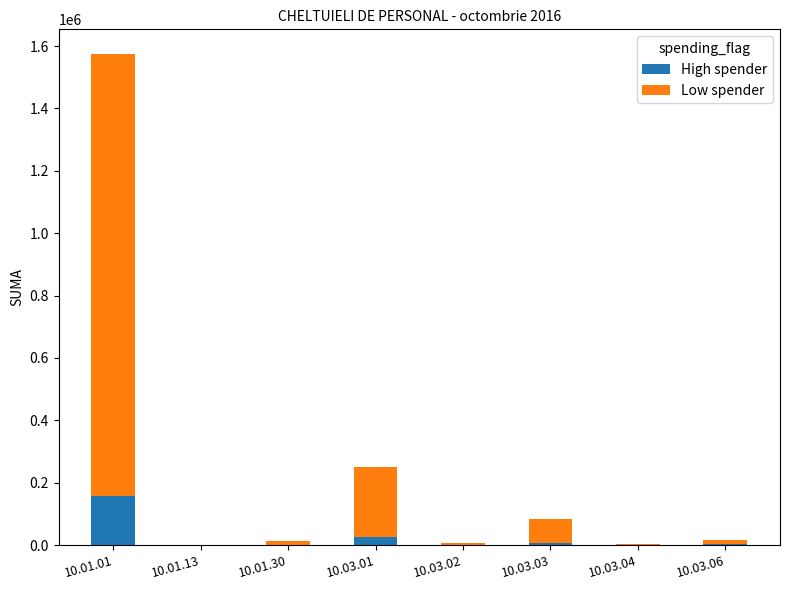

What is the maximum value for High spender?

157180